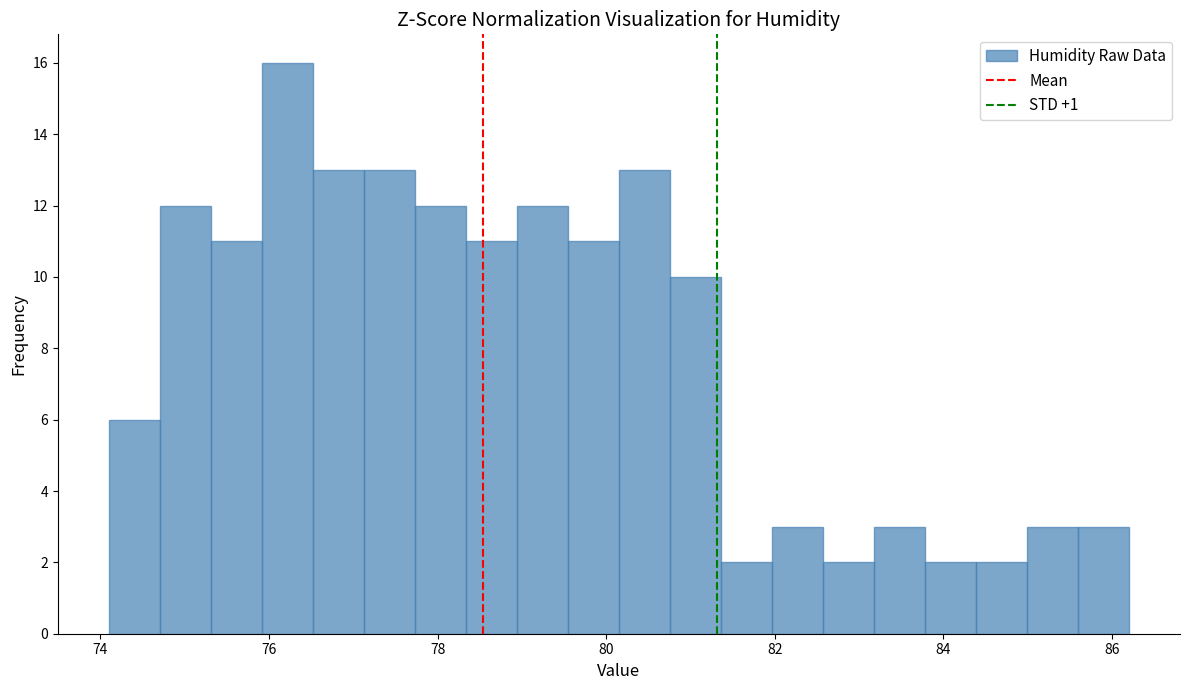

Read against the x-axis, roughly where is the centre of the tallest bar?

76.2